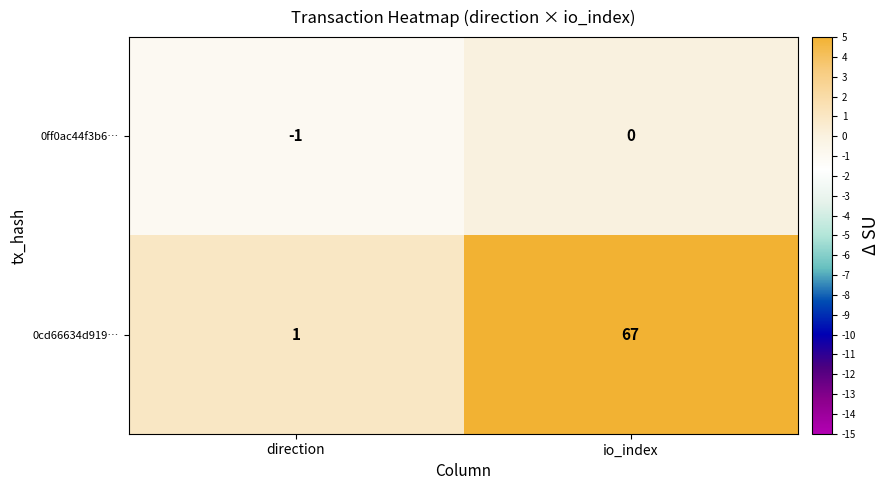

Reading right to left, transcribe all the data shown in this chart.

0ff0ac44f3b6…: 0	-1
0cd66634d919…: 67	1